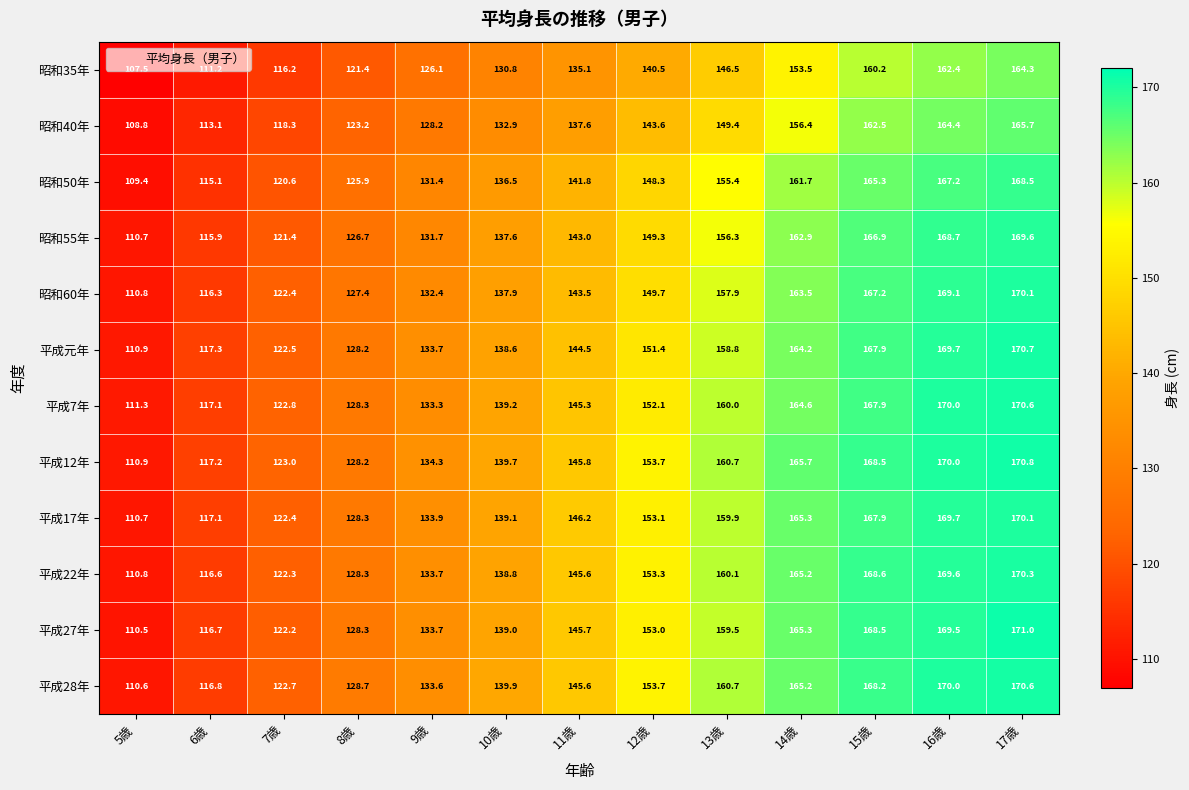

What is the spread (max minus min) of values at 5歳?

3.8